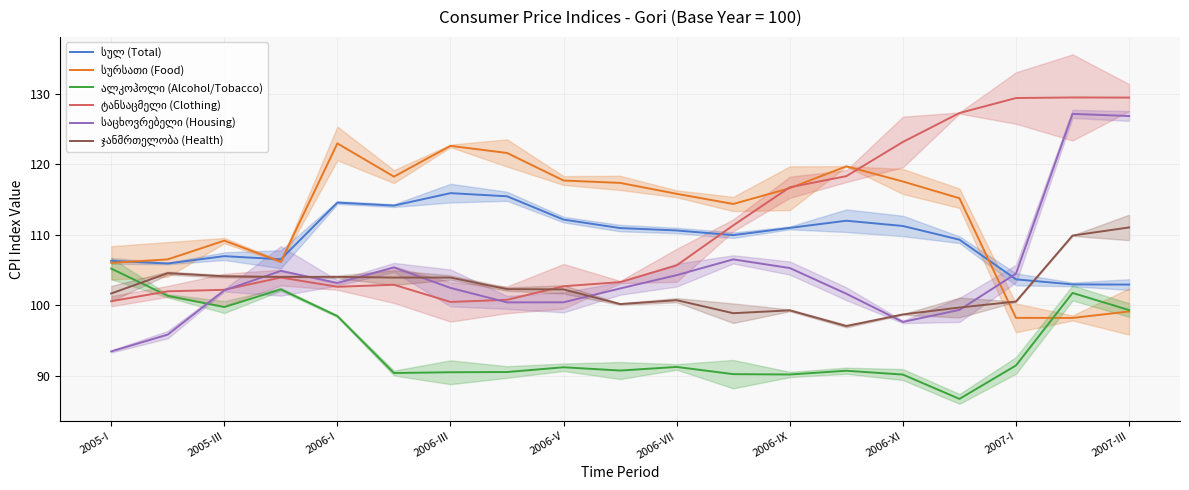

Does the chart have visible grid lines?

Yes